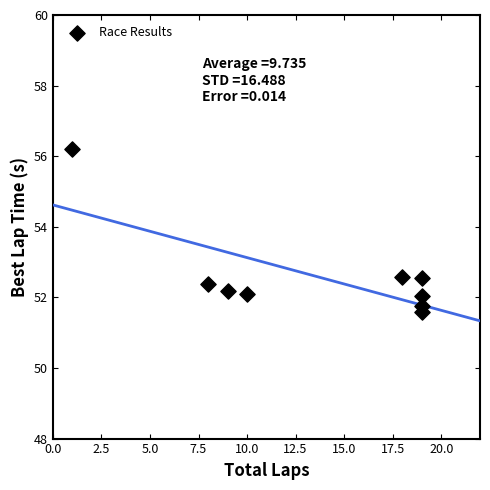

What is the average Y value?

52.6